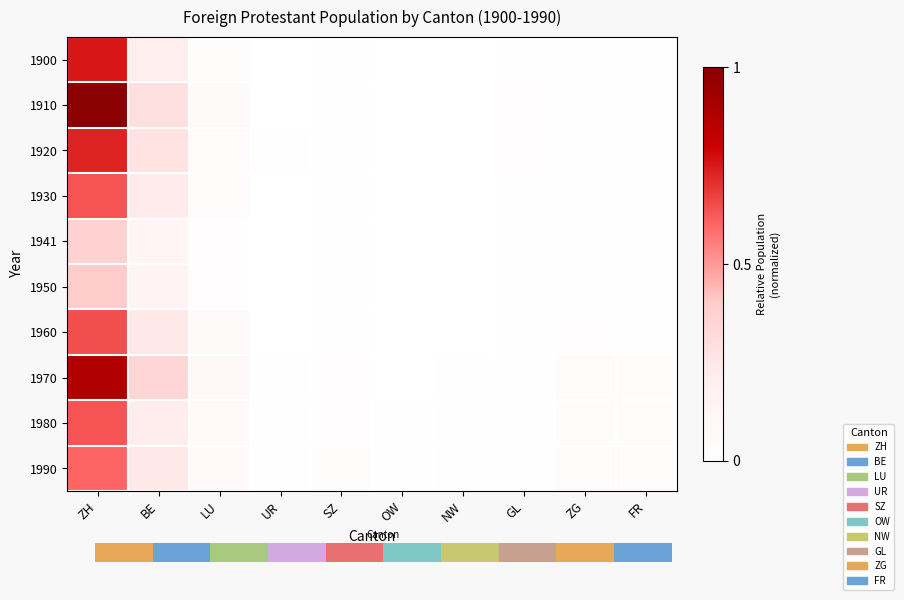

Is the value of 1941 at ZG greater than the value of 1920 at ZG?

No